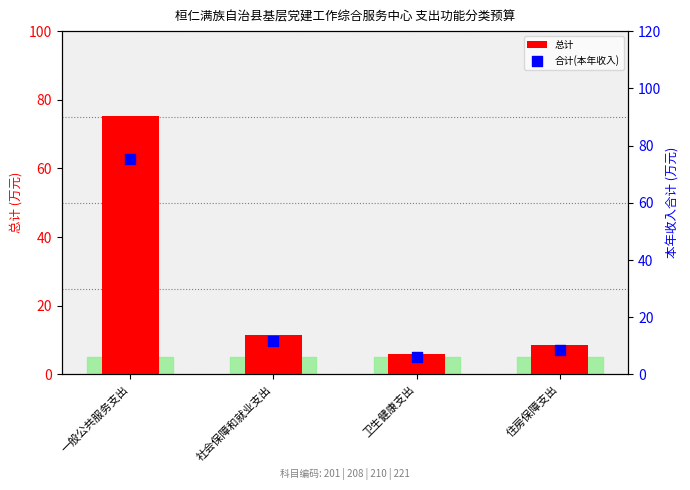

What are all the series names shown in the legend?

总计, 合计(本年收入)